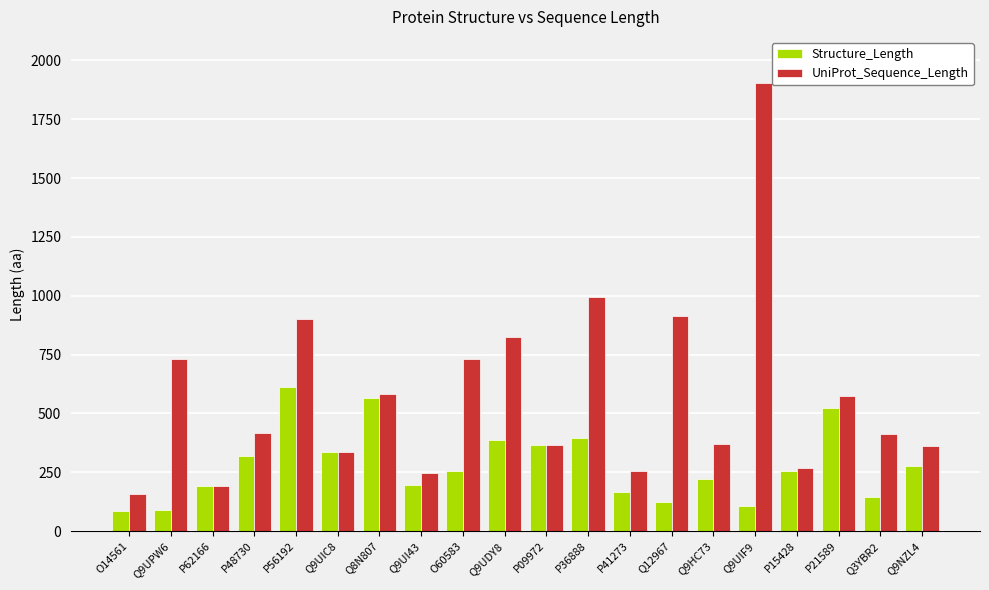

What value does the Structure_Length series have at O60583, to the nearest 100?

300